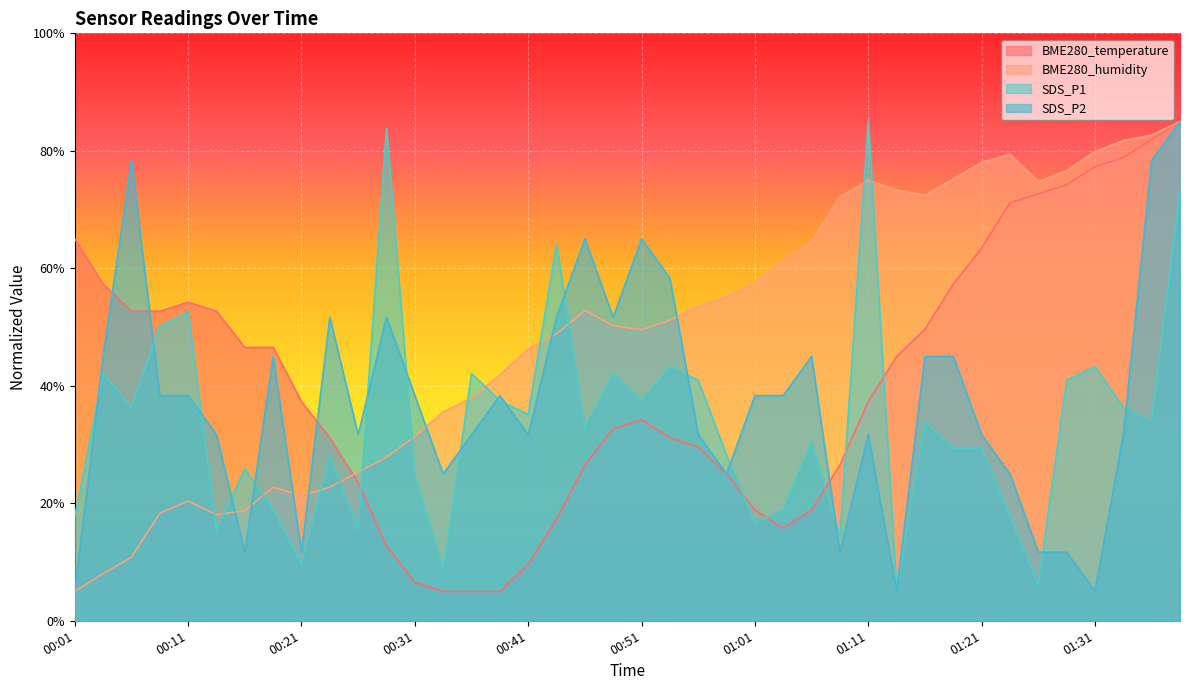

At how many categories does at least one series exceed 52?

29